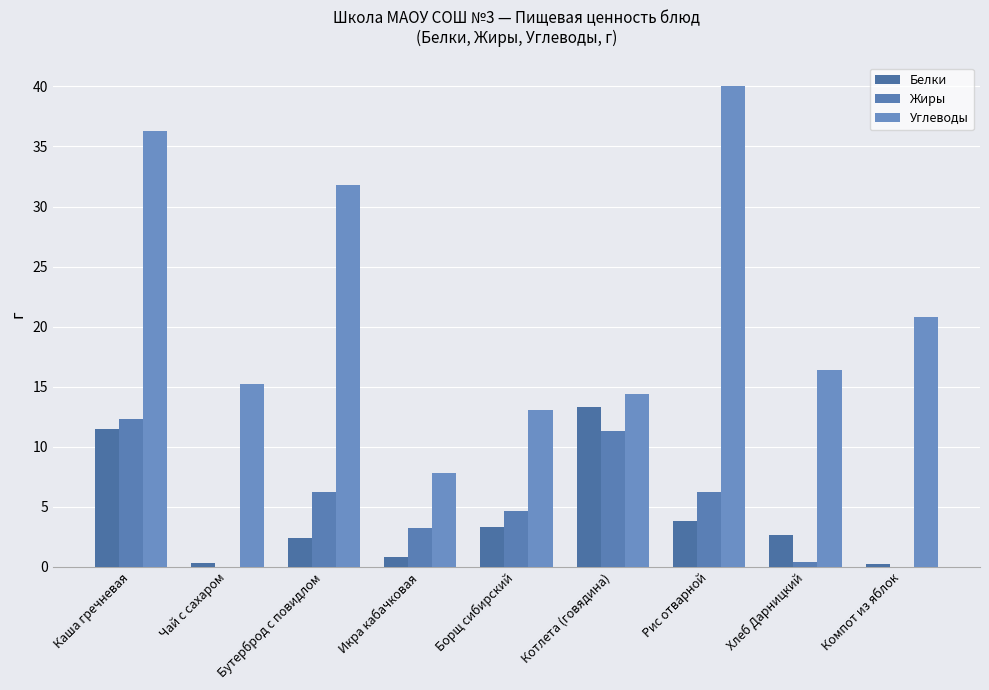

Reading right to left, what are all the values shown in this chart?

Белки: 0.2	2.6	3.8	13.3	3.3	0.8	2.4	0.3	11.4
Жиры: 0.0	0.4	6.2	11.3	4.6	3.2	6.2	0.0	12.3
Углеводы: 20.8	16.4	40.0	14.4	13.1	7.8	31.8	15.2	36.3